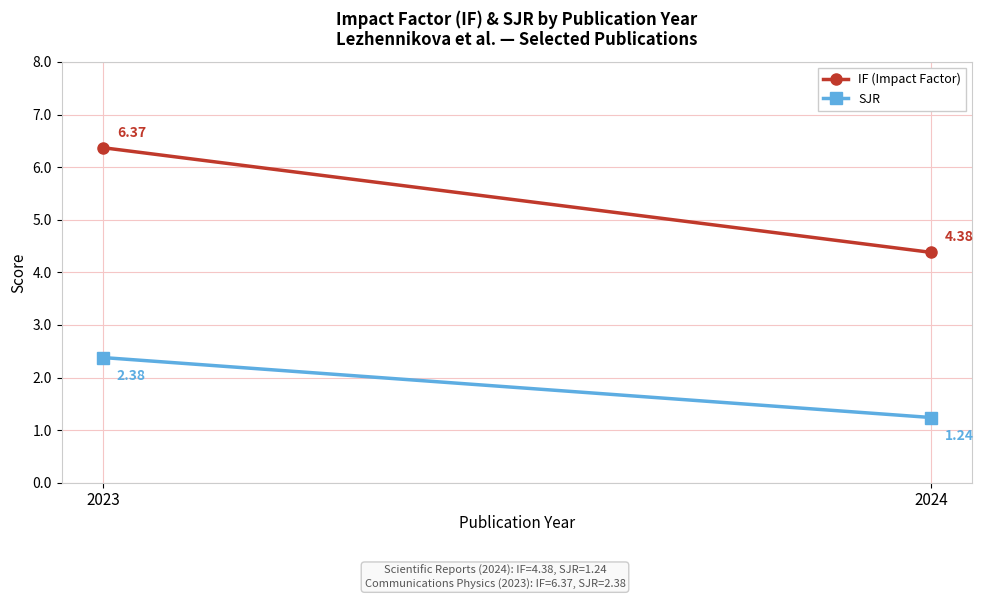

Is the value of SJR at 2023 greater than the value of IF (Impact Factor) at 2024?

No